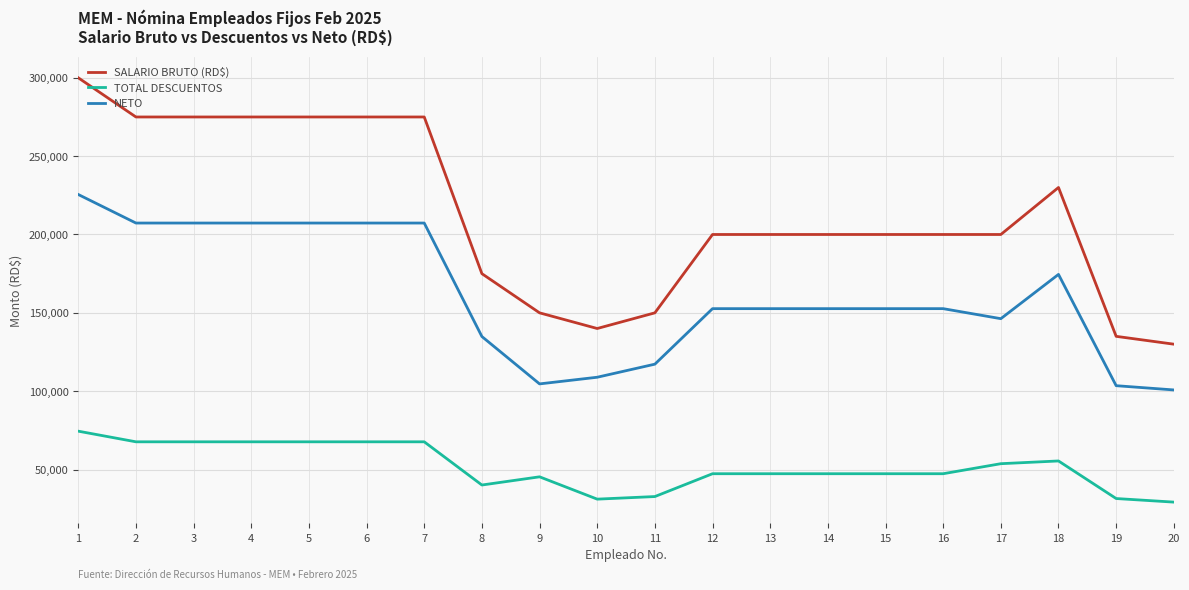

Which category has the lowest value in the SALARIO BRUTO (RD$) series?

20